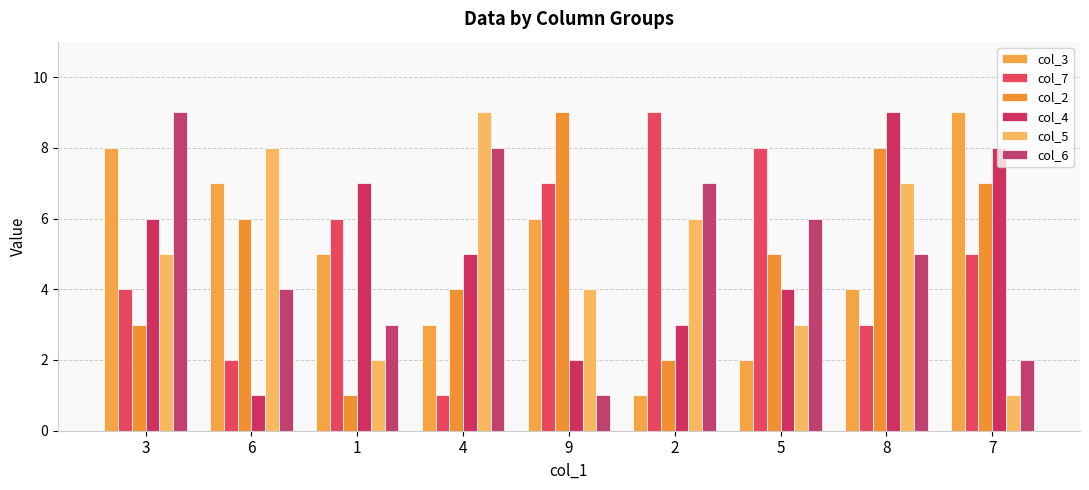

The value of col_7 at 7 is 5. True or false?

True